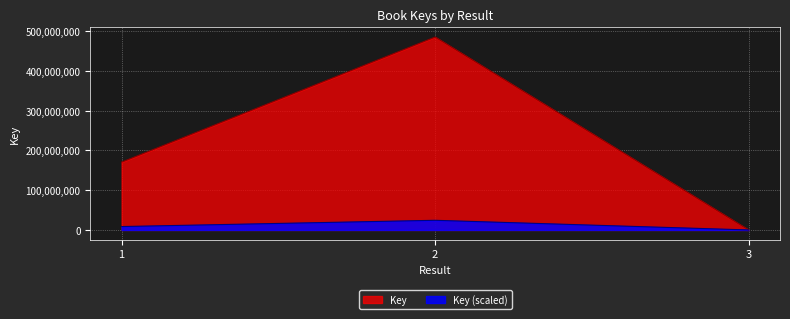

List the labels in order of value, largest first.

2, 1, 3